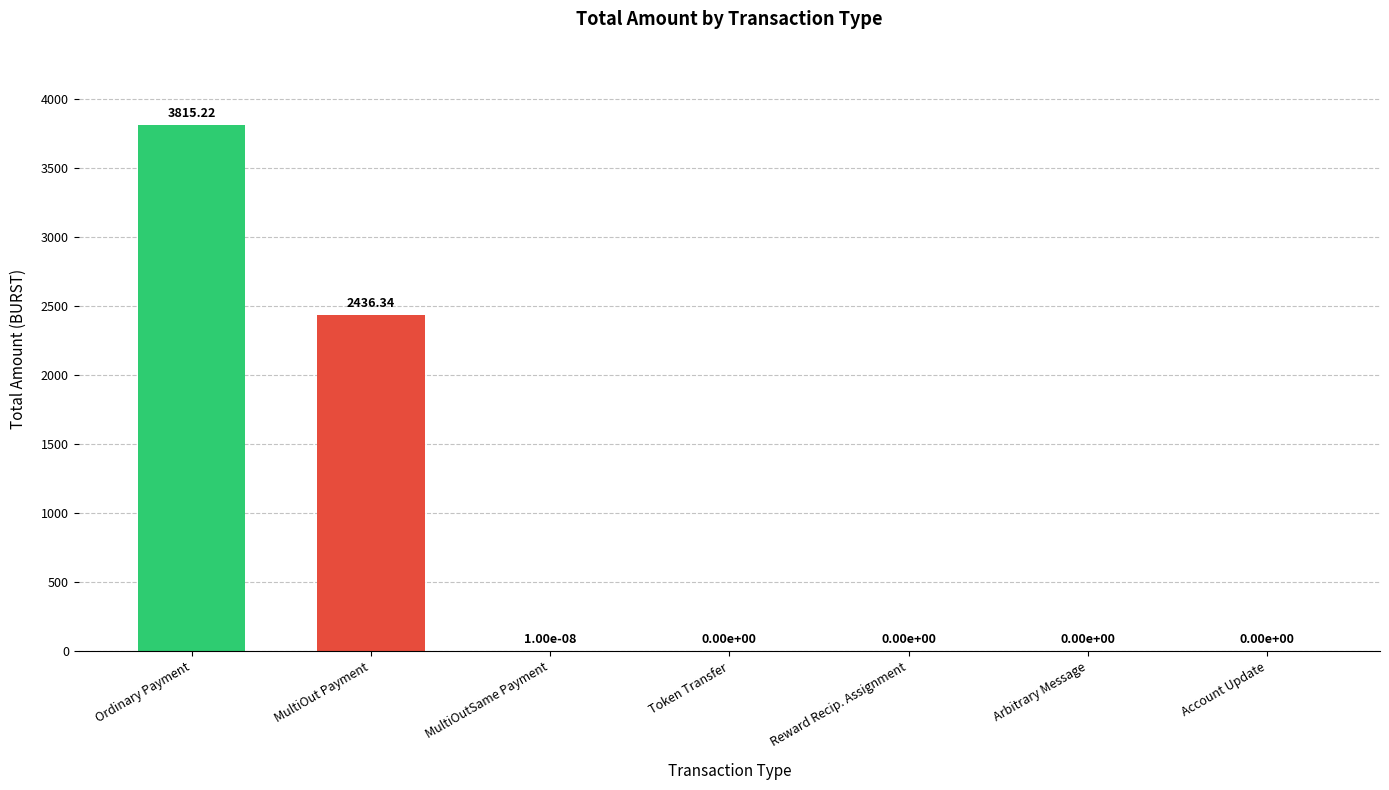

How many values are above zero?

3